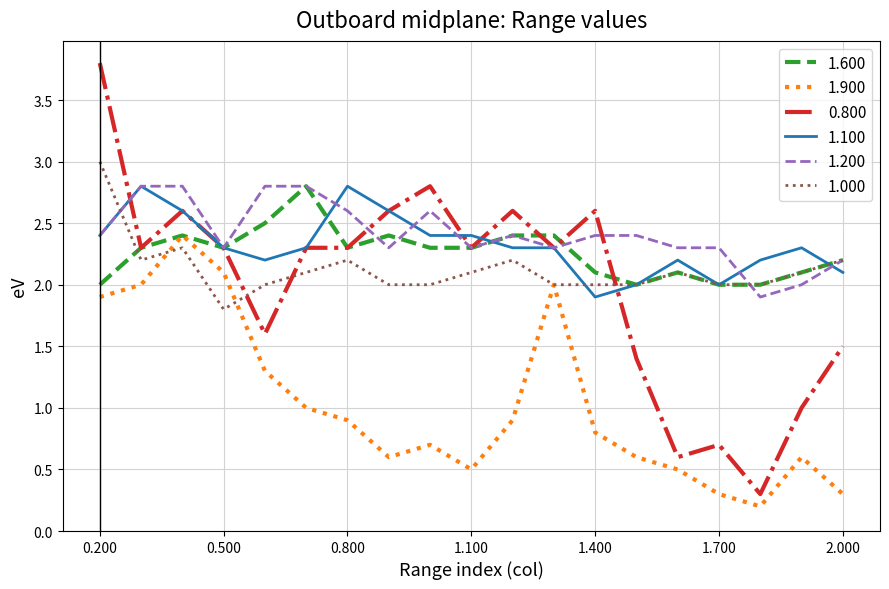

True or false: 1.200 and 1.900 intersect in this chart.

False